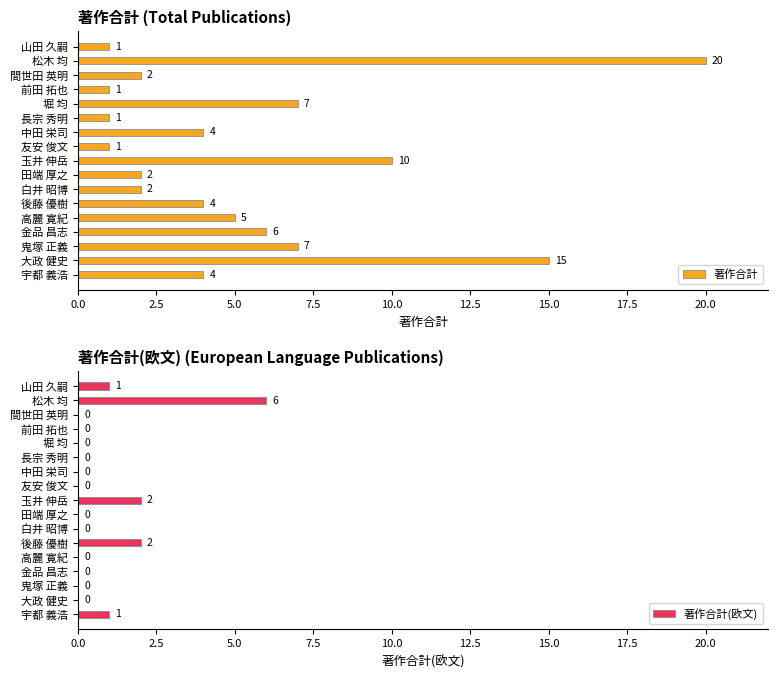

At which label is 著作合計 closest to 10?

玉井 伸岳